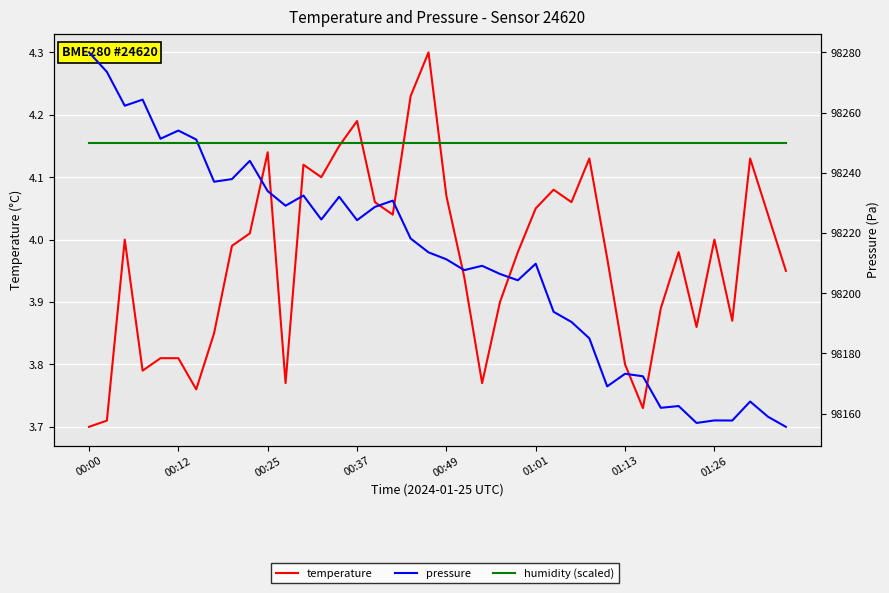

How many values in the pressure series are below 98213?

20